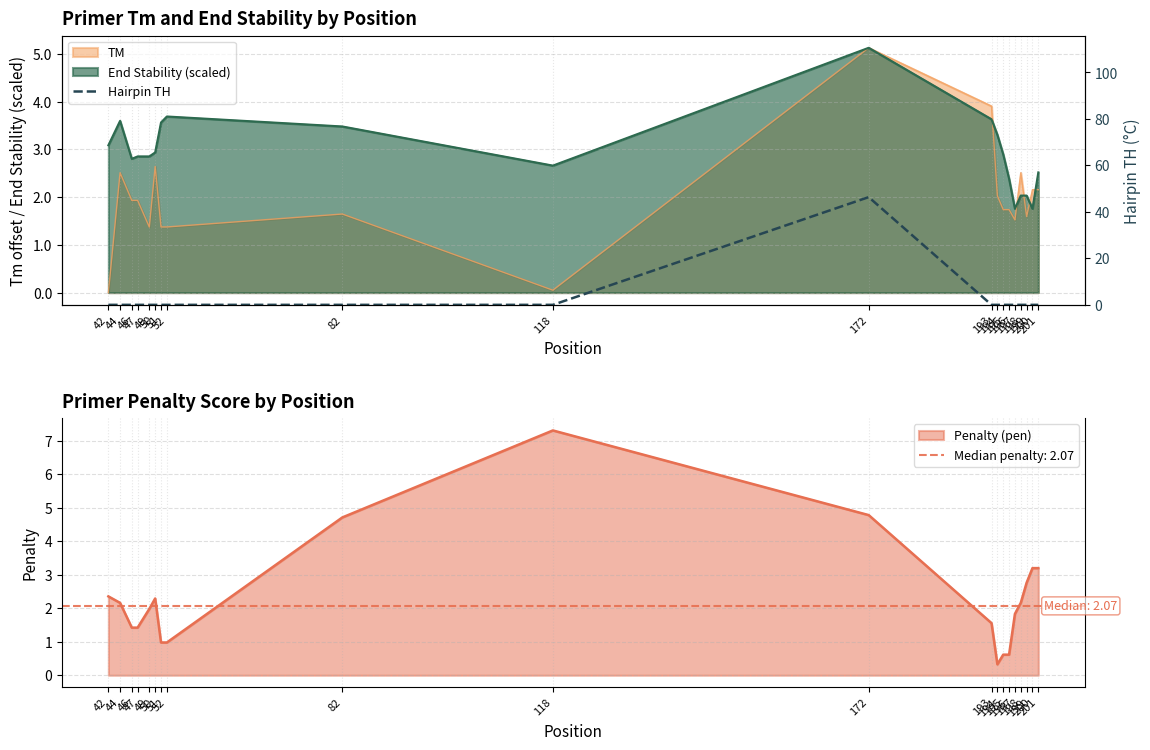

Between 201 and 199, which is larger?

201